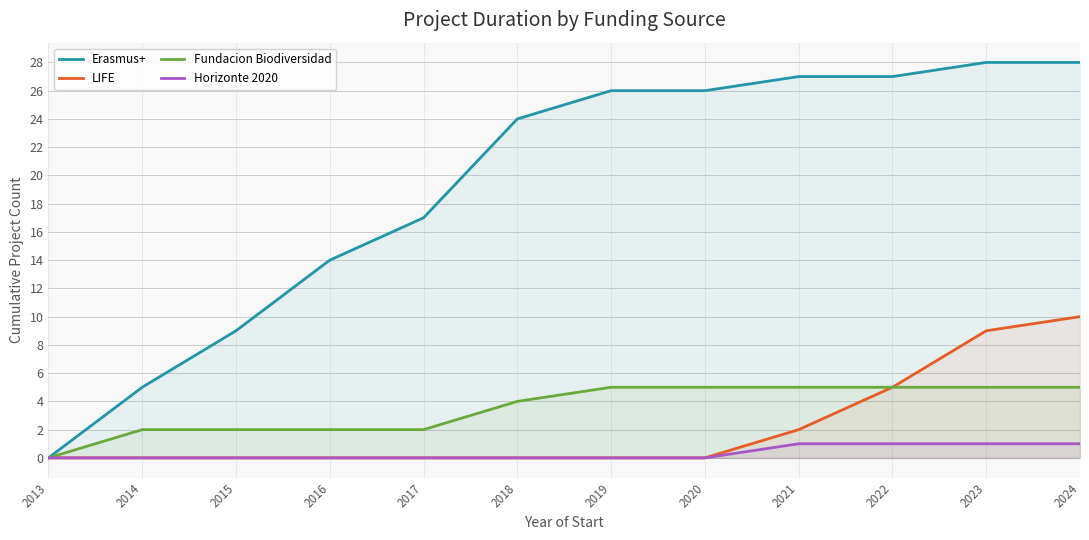

Is it true that Erasmus+ equals 46 at 2021?

False